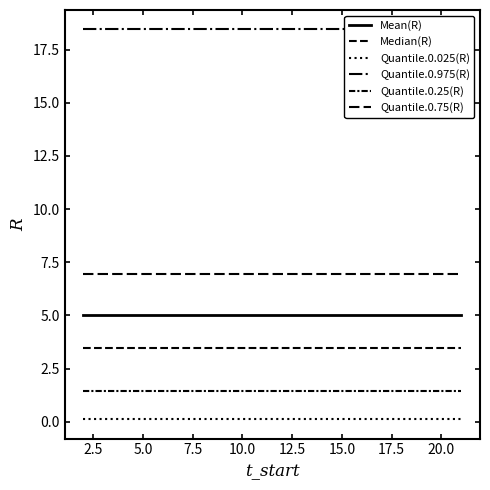

What is the value of the Median(R) point at the 20th from the left?

3.5